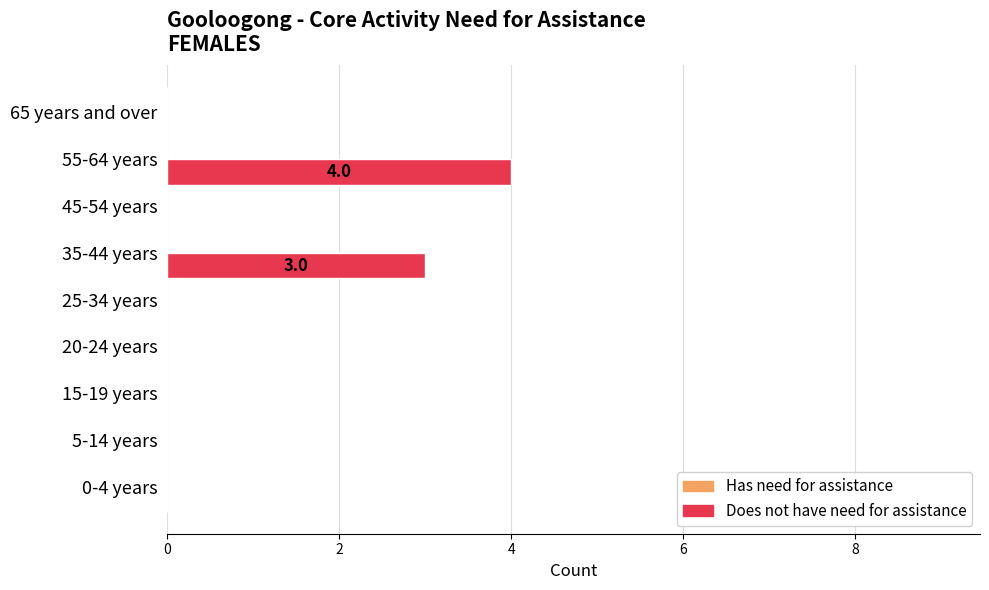

What is the greatest value displayed?

4